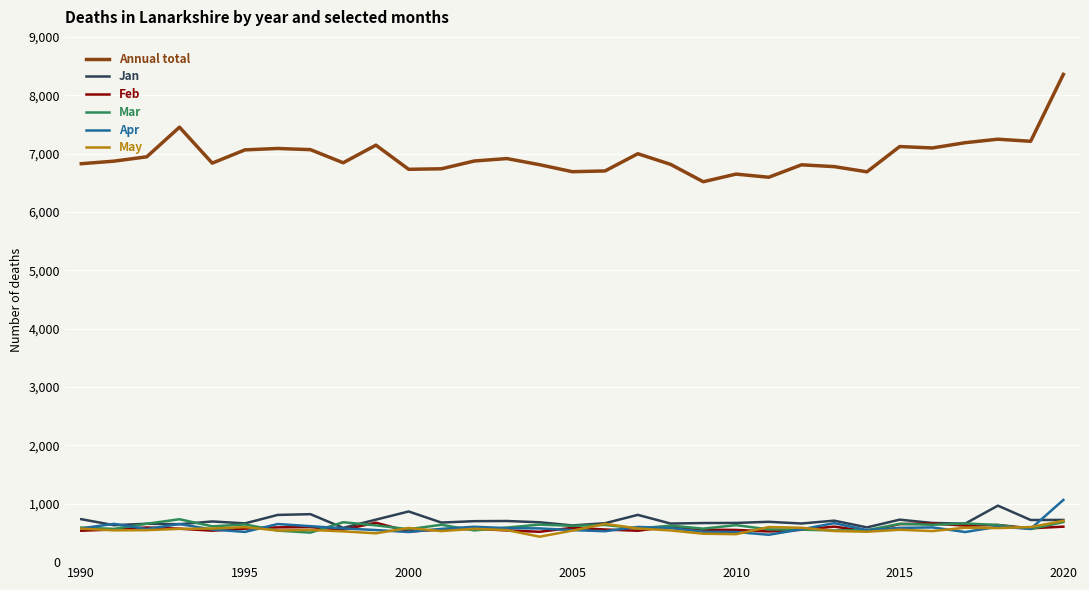

What are all the series names shown in the legend?

Annual total, Jan, Feb, Mar, Apr, May